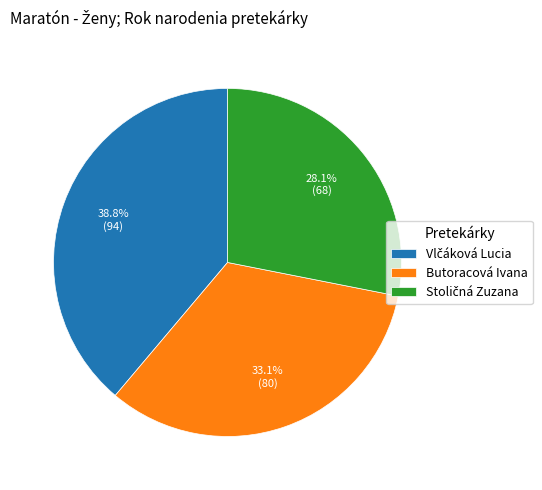

Is there a majority slice in this chart?

No